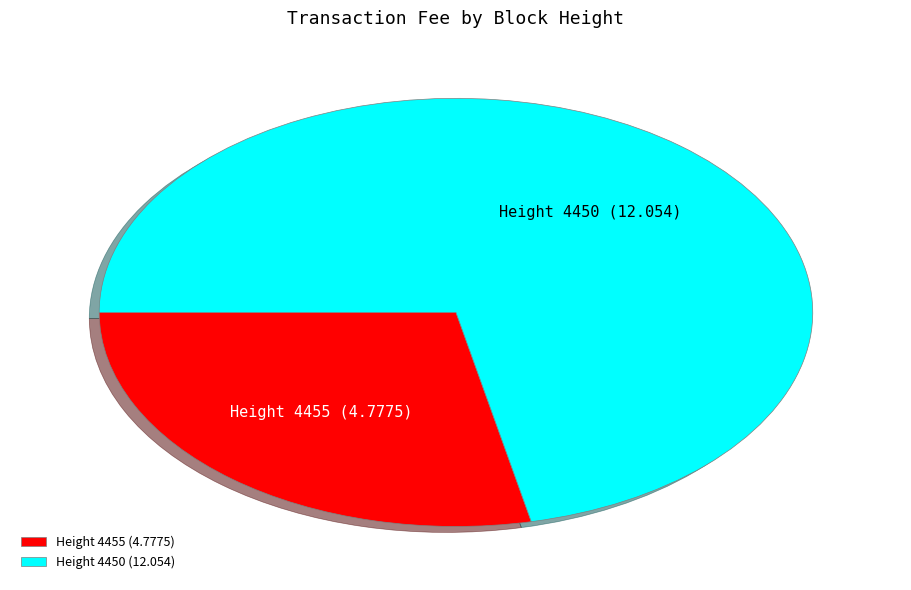

How many segments does this pie chart have?

2